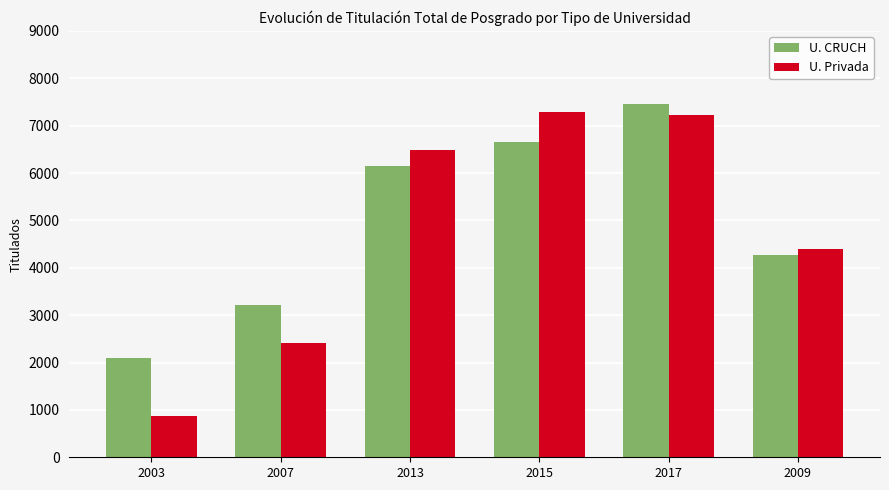

The U. CRUCH series shows 6645 at 2015. True or false?

True